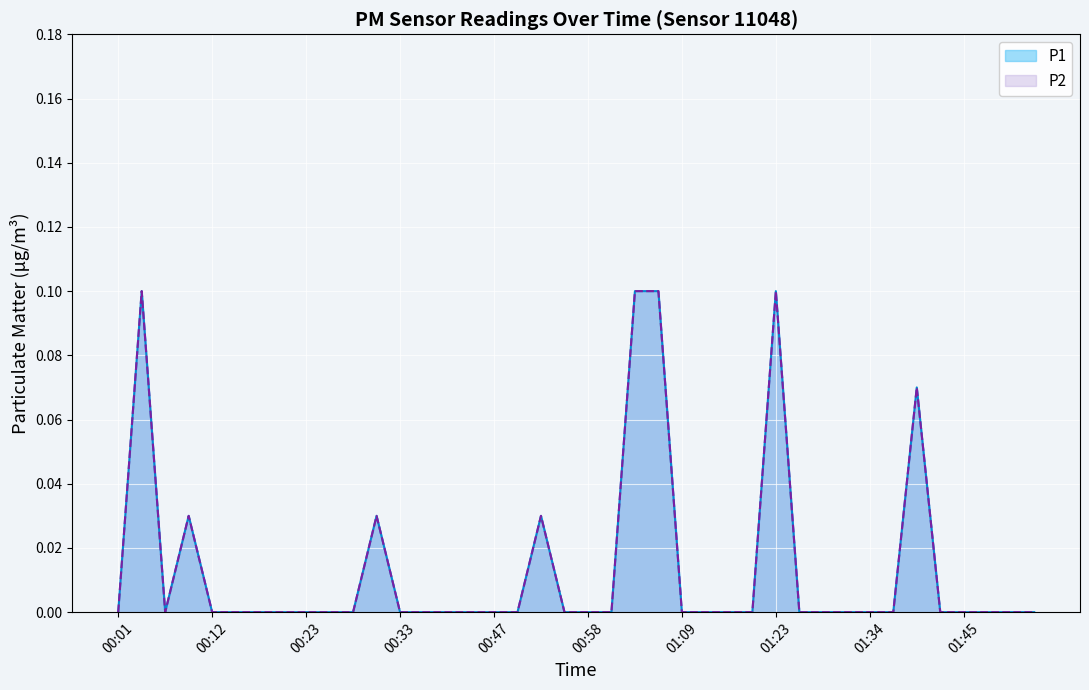

True or false: P2 and P1 cross at least once.

False